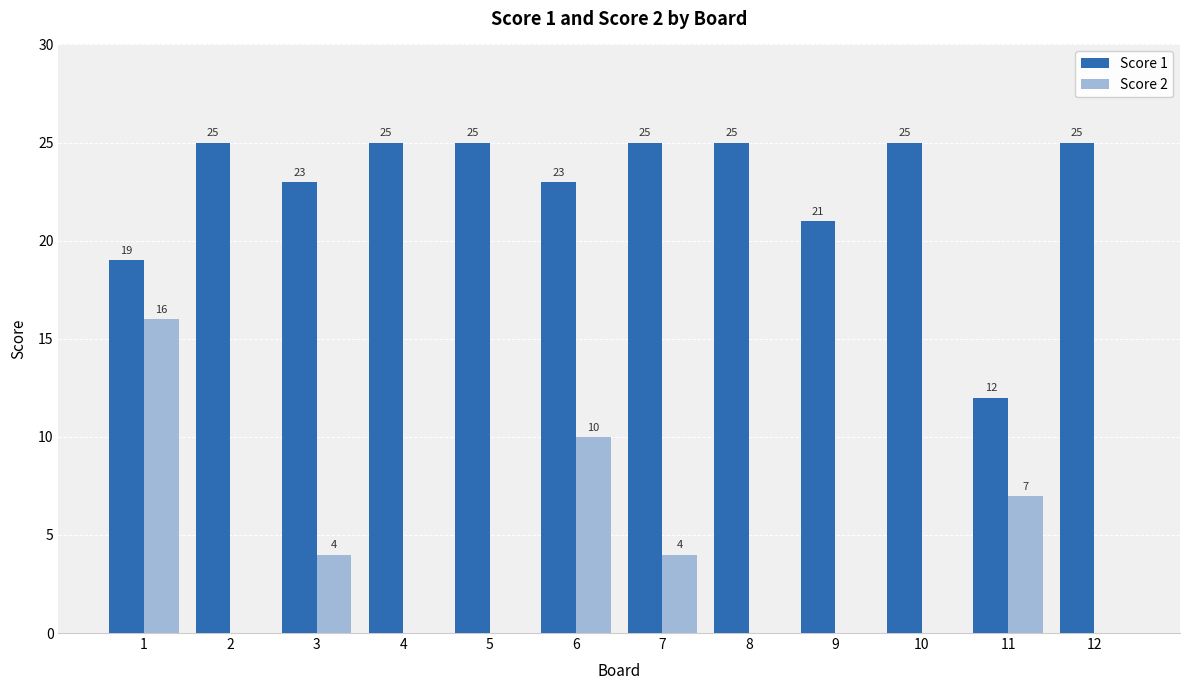

How many distinct data groups are displayed?

2